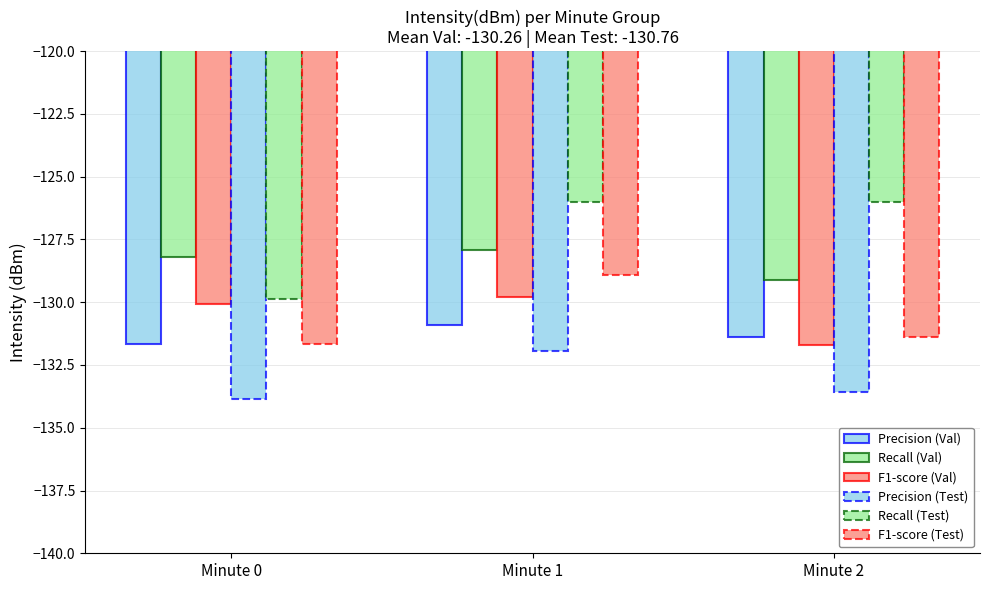

The value of Precision (Val) at Minute 2 is -234.0. True or false?

False